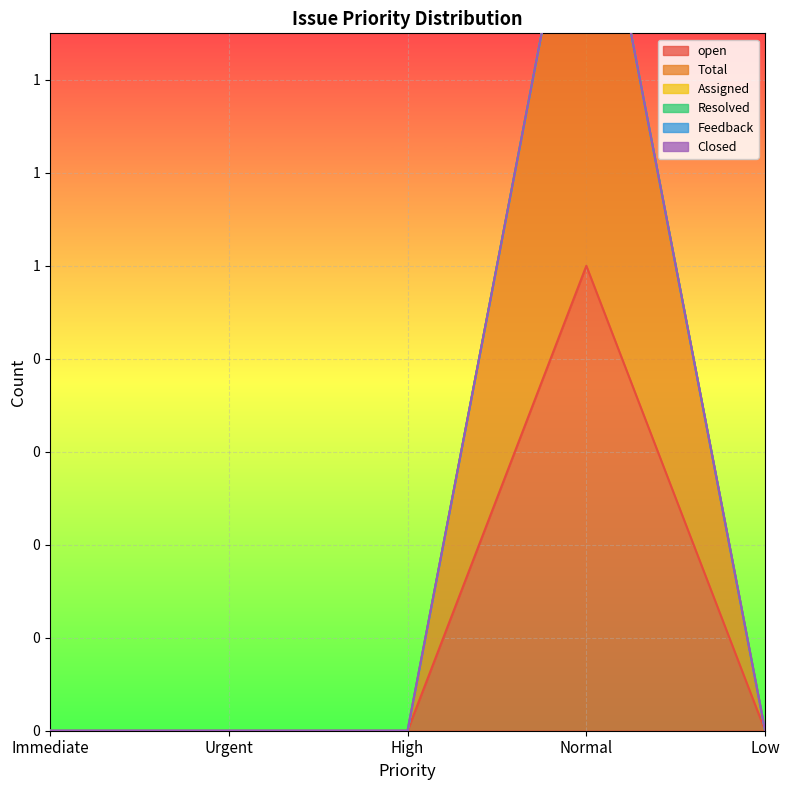

How many lines are shown in the chart?

6